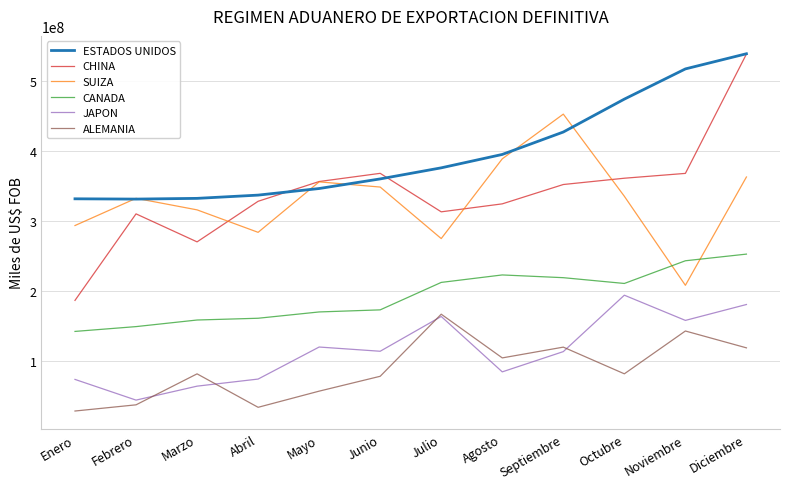

Does the chart display data point markers on the line(s)?

No